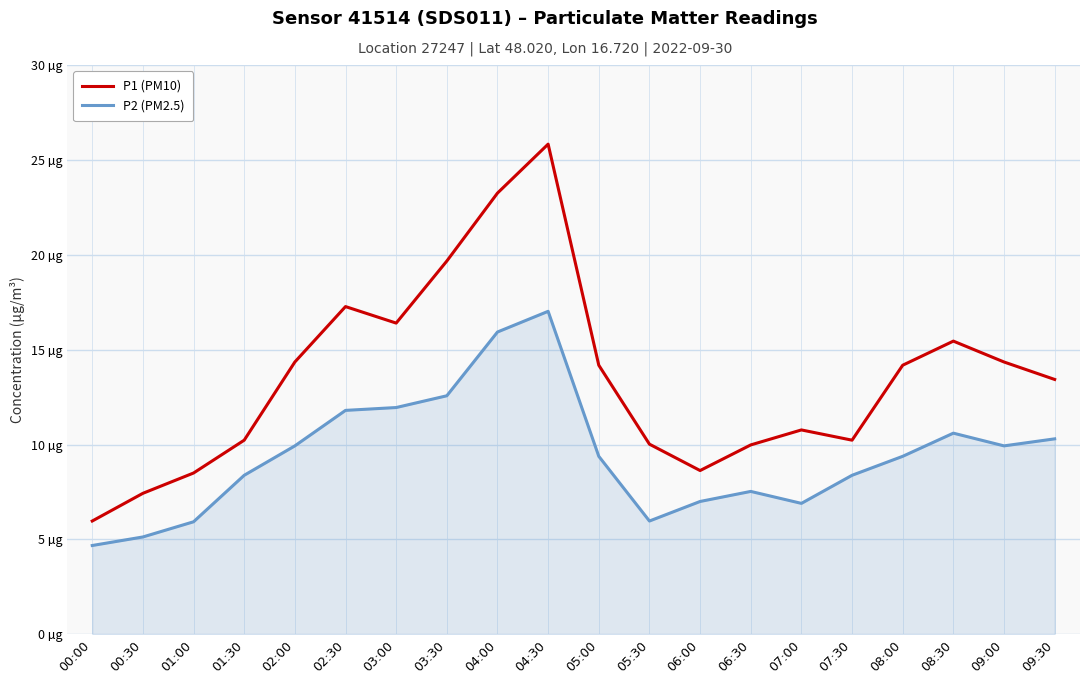

What is the label of the 2nd point from the right?

09:00